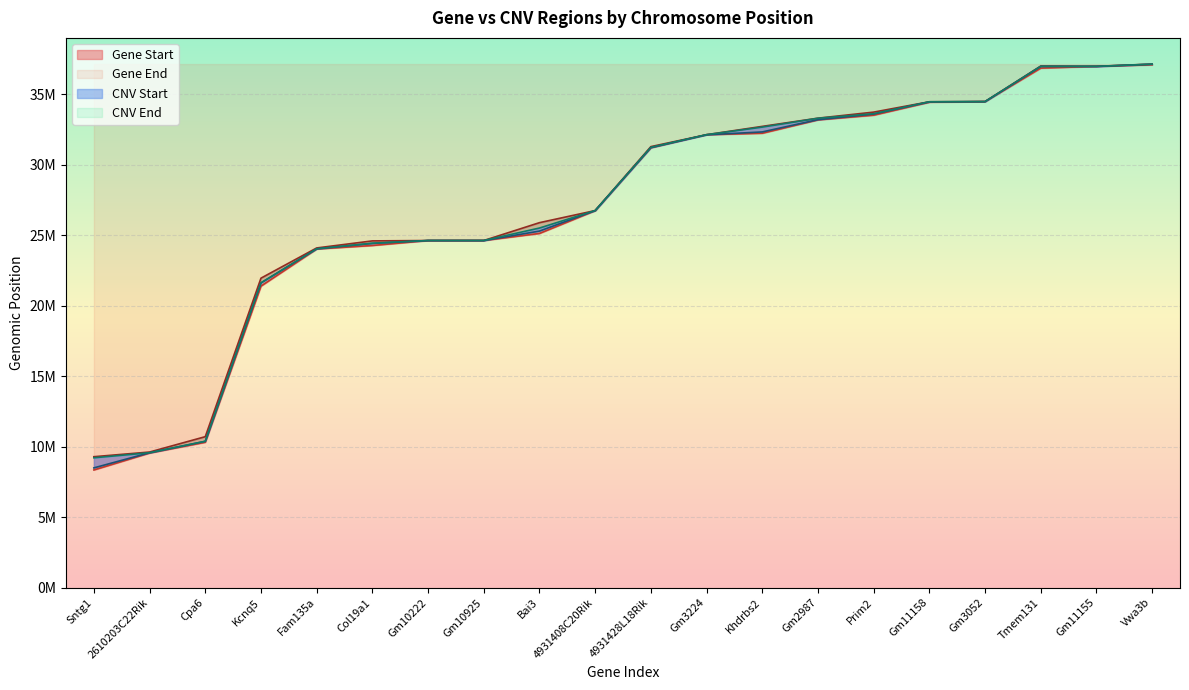

True or false: CNV End and Gene Start intersect in this chart.

False